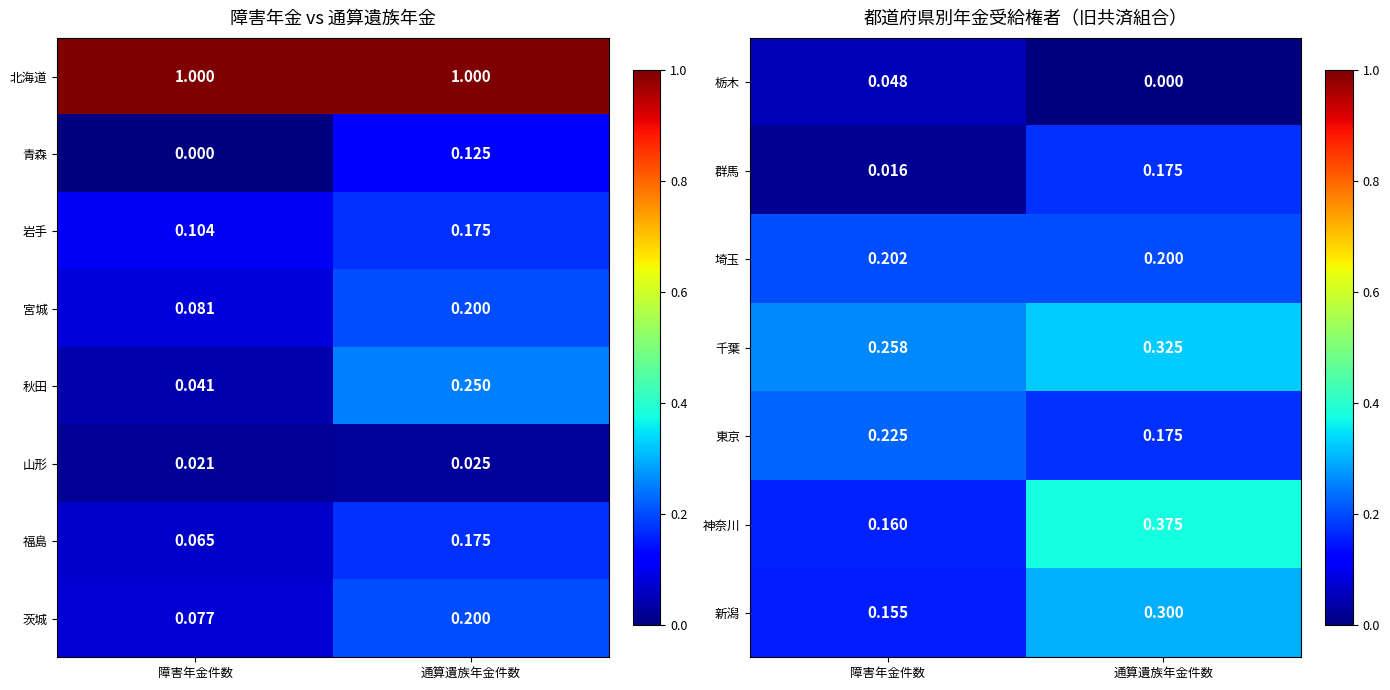

What value does the 神奈川 series have at 障害年金件数?

0.2